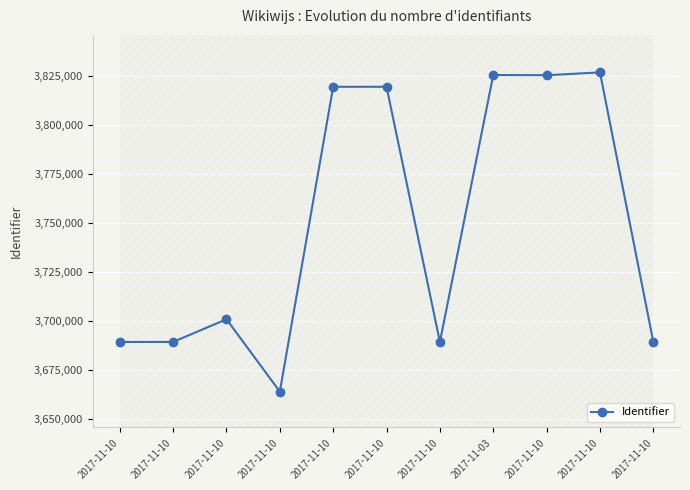

Reading left to right, what are all the values shown in this chart?

2017-11-10=3689483	2017-11-10=3689497	2017-11-10=3701069	2017-11-10=3664150	2017-11-10=3819692	2017-11-10=3819700	2017-11-10=3689491	2017-11-03=3825693	2017-11-10=3825598	2017-11-10=3827042	2017-11-10=3689492